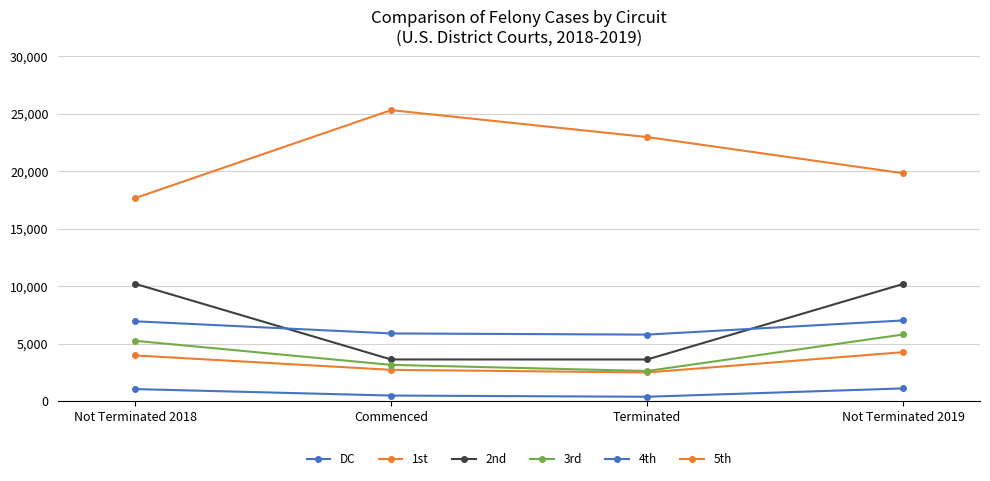

How many data points in 1st are less than 3972?

2